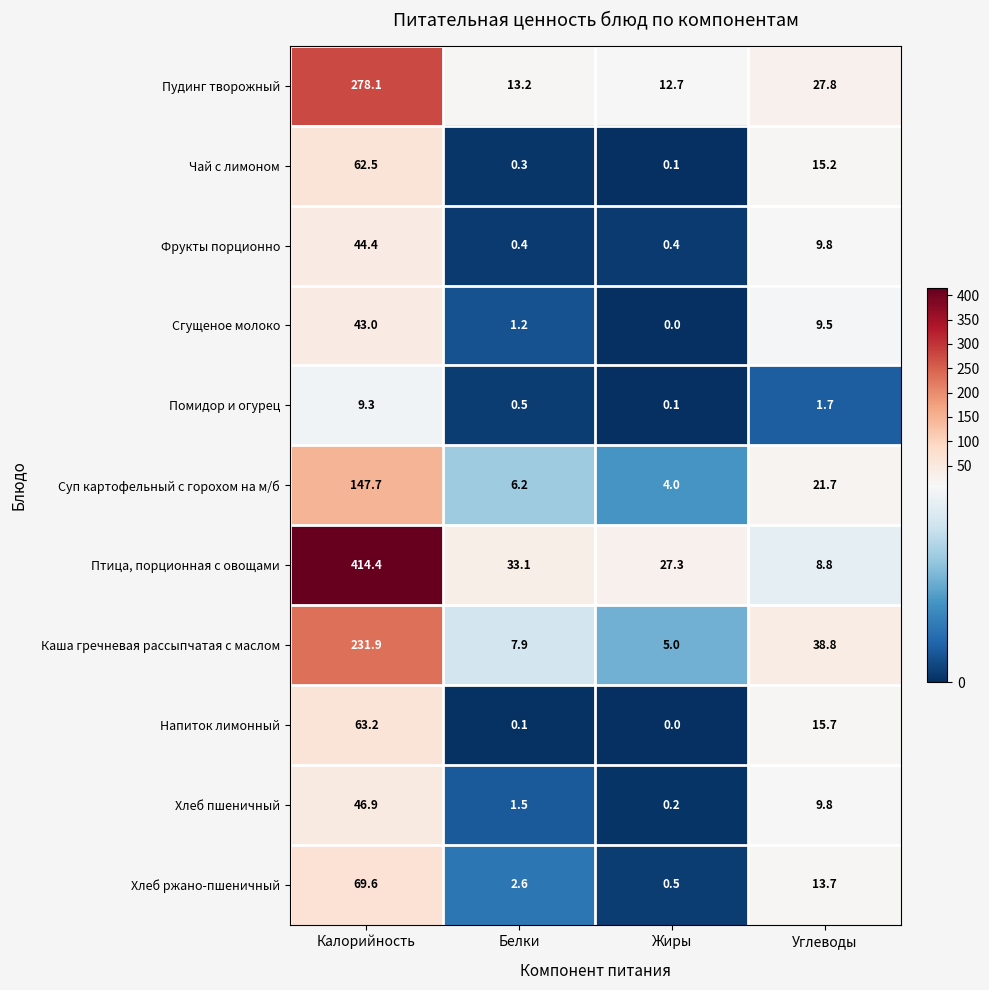

Where is Напиток лимонный nearest to the value 31?

Углеводы